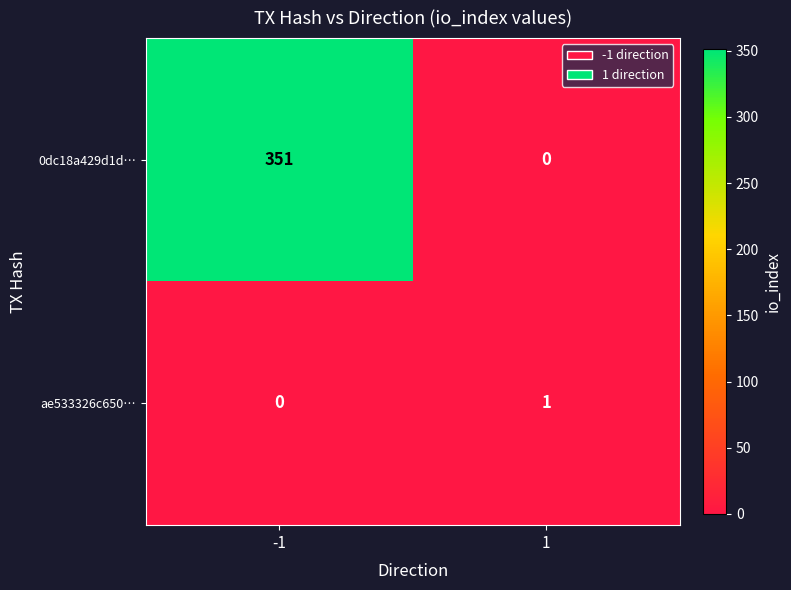

What is the sum of the 0dc18a429d1d… values at -1 and 1?

351